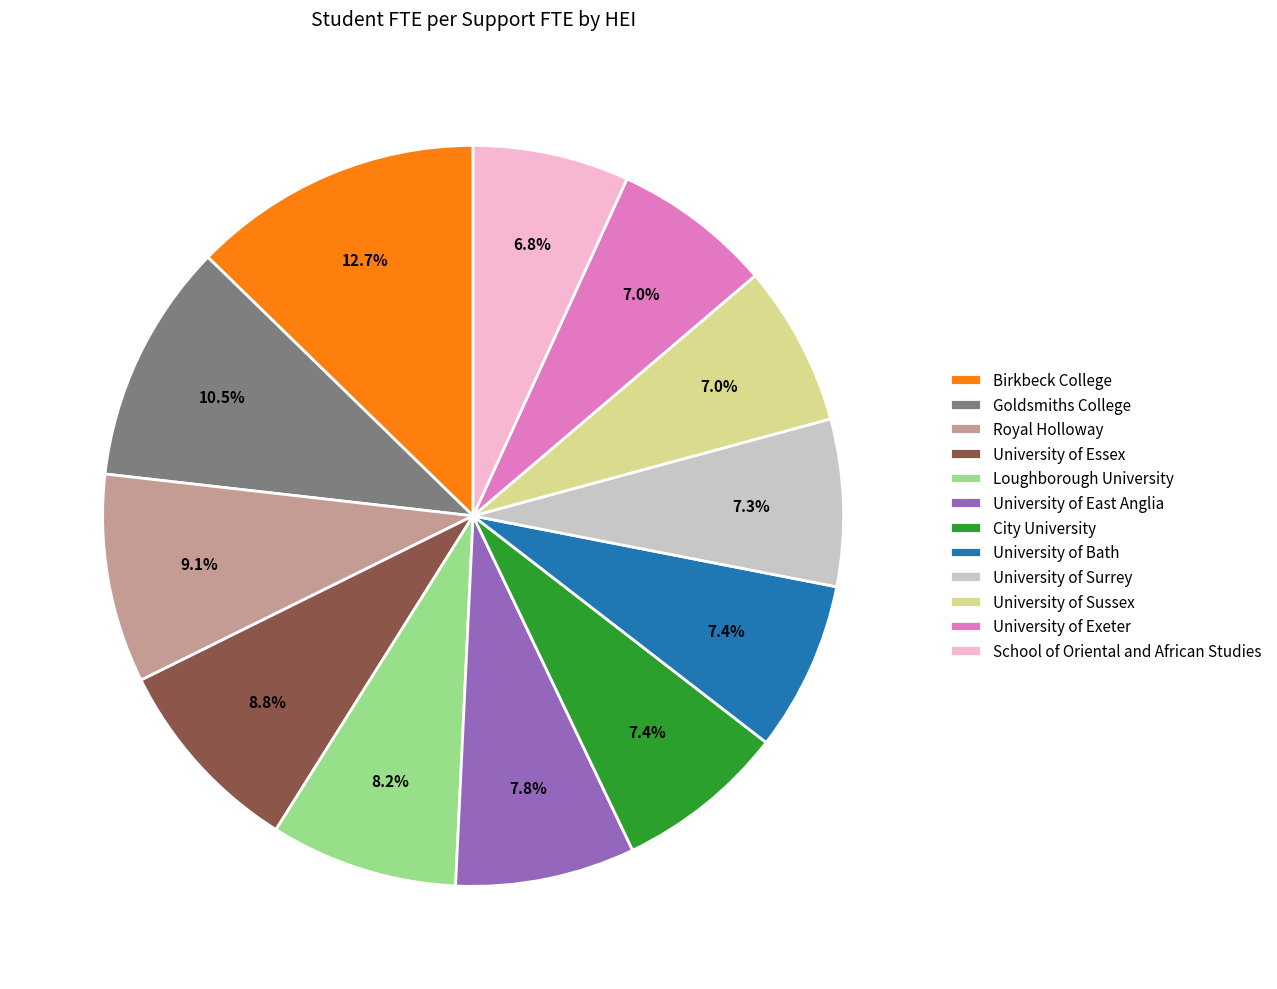

Which slice is the largest?

Birkbeck College